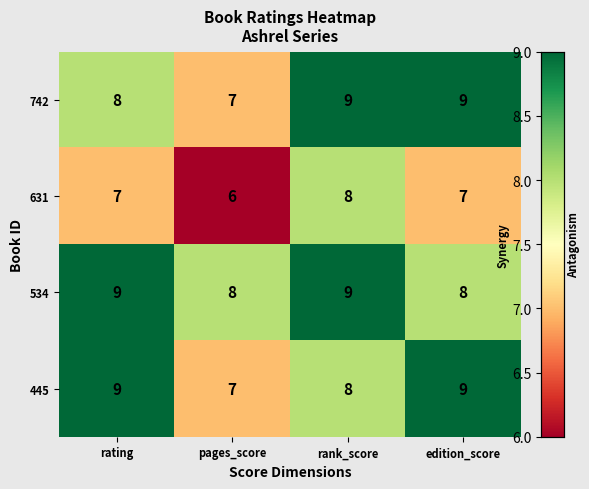

Between rating and pages_score, which series saw the biggest shift?

445